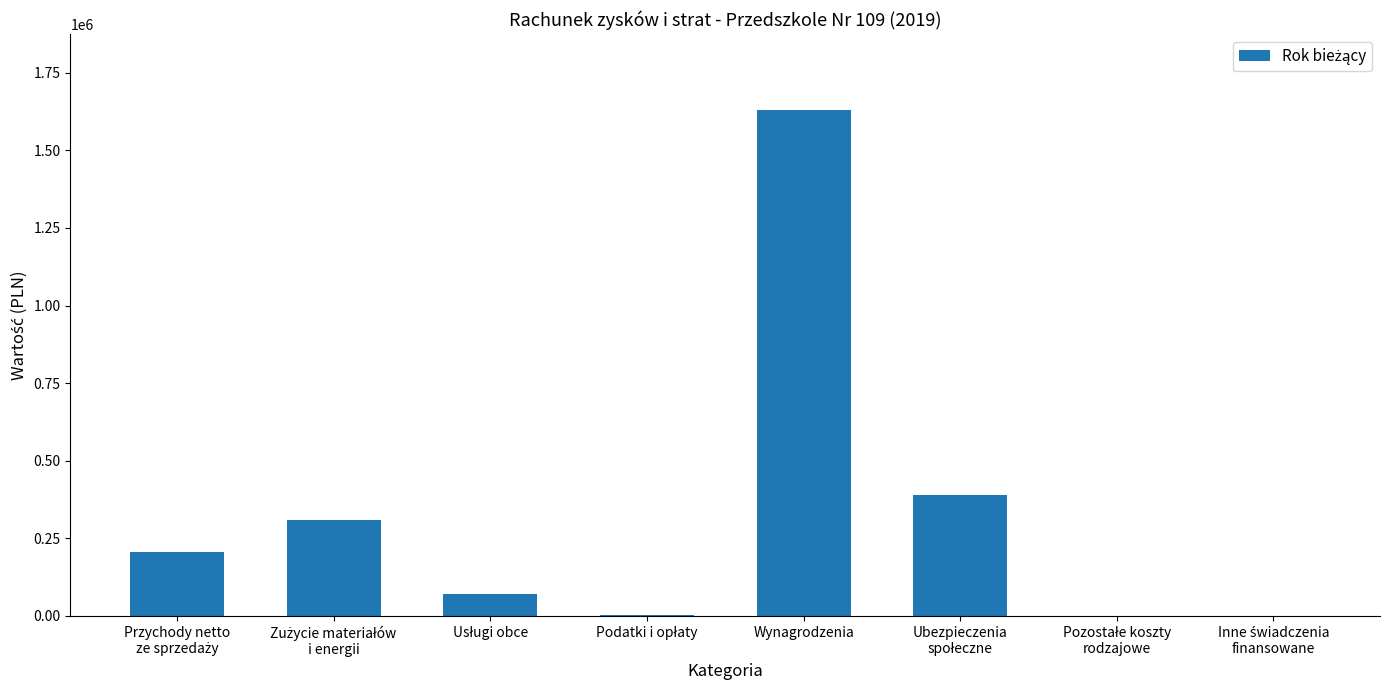

What is the greatest value displayed?

1630216.6